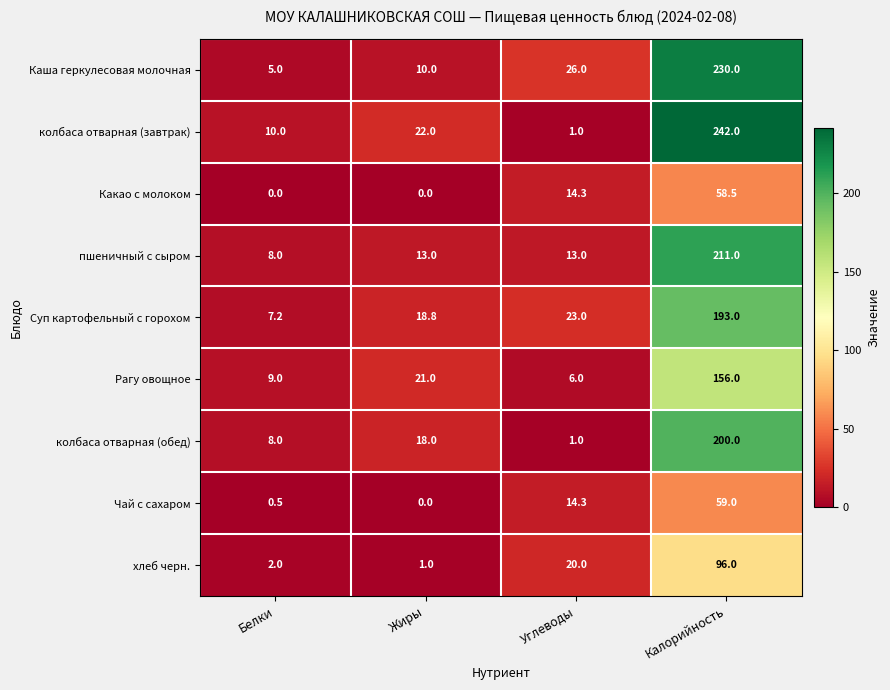

Rank the series by their maximum value, from highest to lowest.

колбаса отварная (завтрак), Каша геркулесовая молочная, пшеничный с сыром, колбаса отварная (обед), Суп картофельный с горохом, Рагу овощное, хлеб черн., Чай с сахаром, Какао с молоком